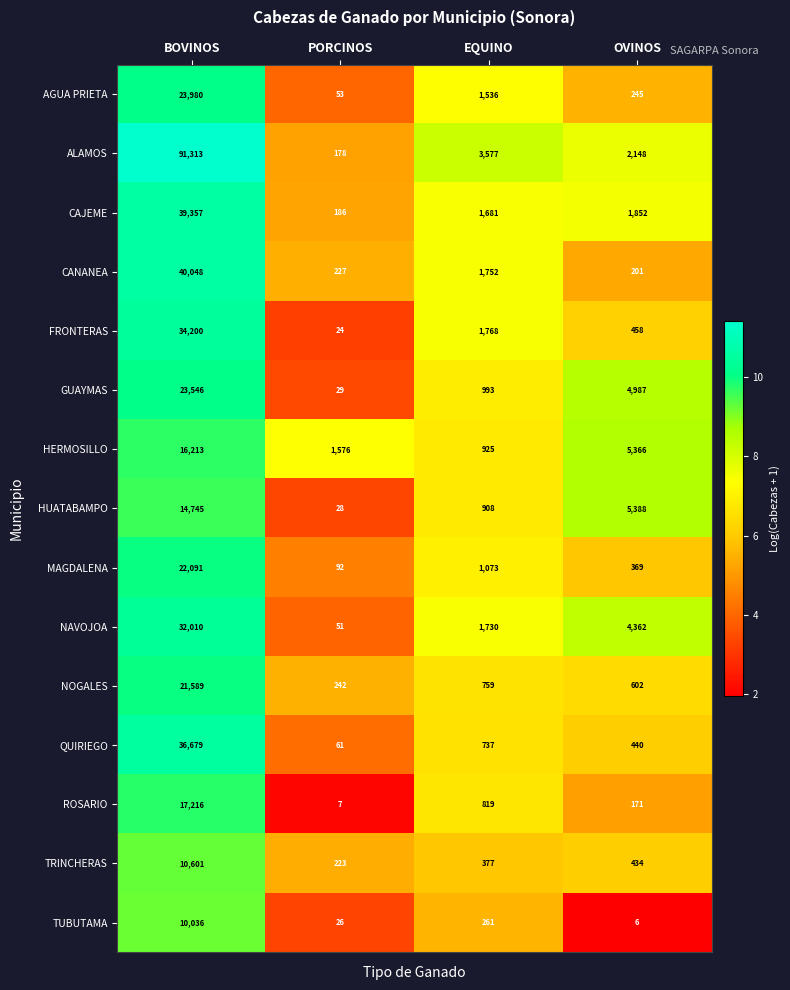

What is the difference between the highest and lowest values at EQUINO?

3316